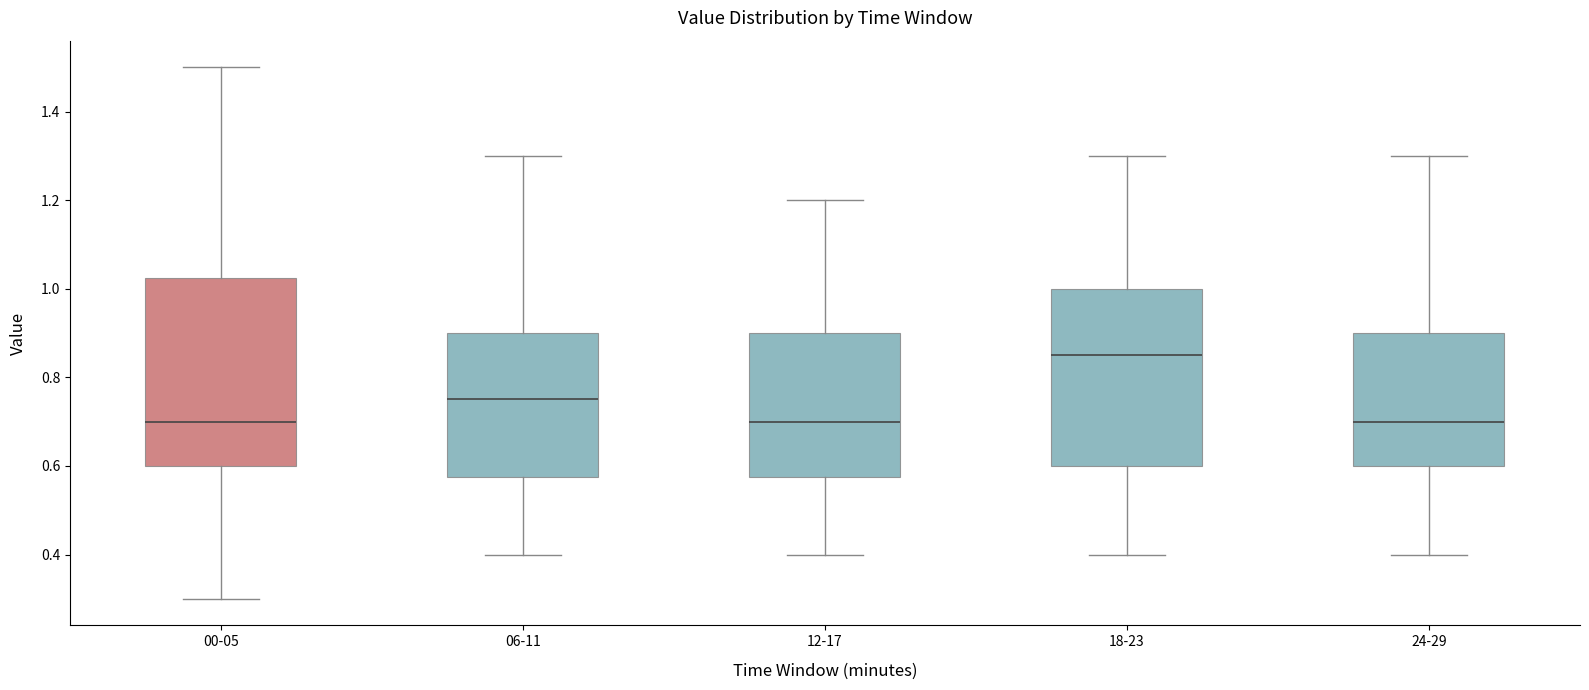

Which box's median line is the highest?

18-23